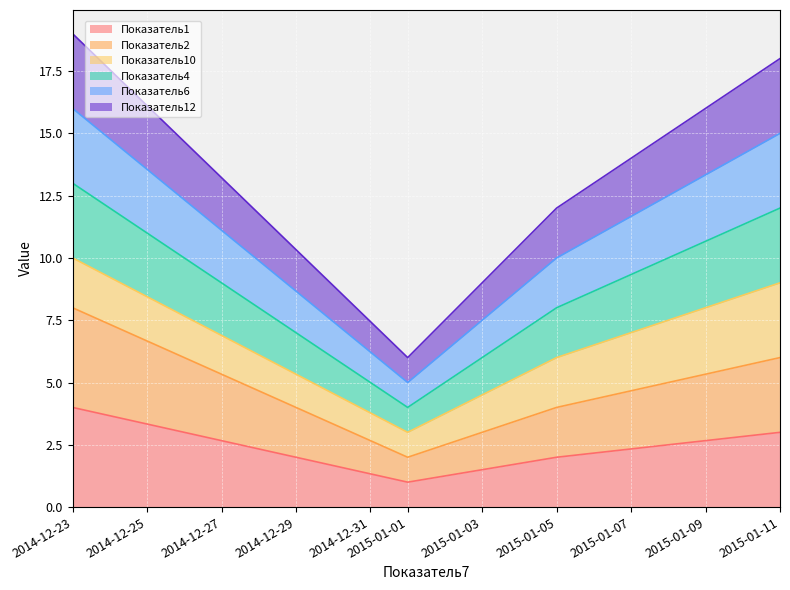

Between 2015-01-01 and 2015-01-11, which is larger?

2015-01-11